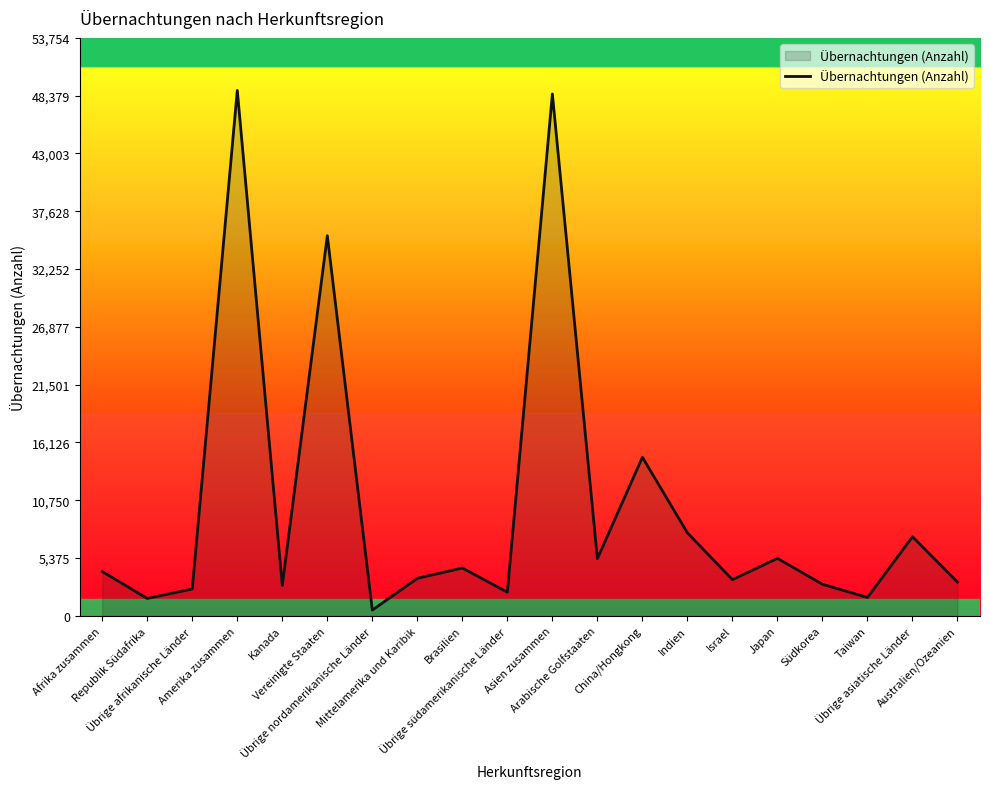

What is the smallest value displayed?

538